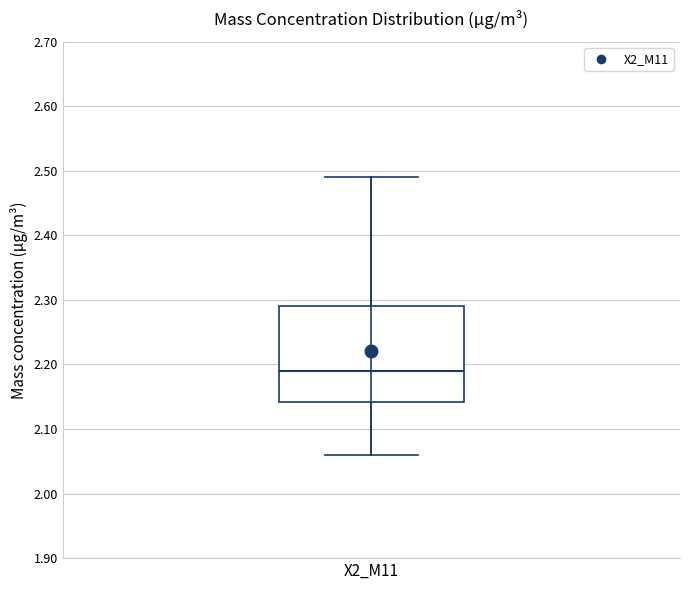

Read this box plot against the y-axis: the position of the median line, the range covered by the box, and the ends of both whiskers. The values are not printed on the chart, so give them approximately, as read against the axis.

median 2.19, box 2.14 to 2.29, whiskers 2.06 to 2.49